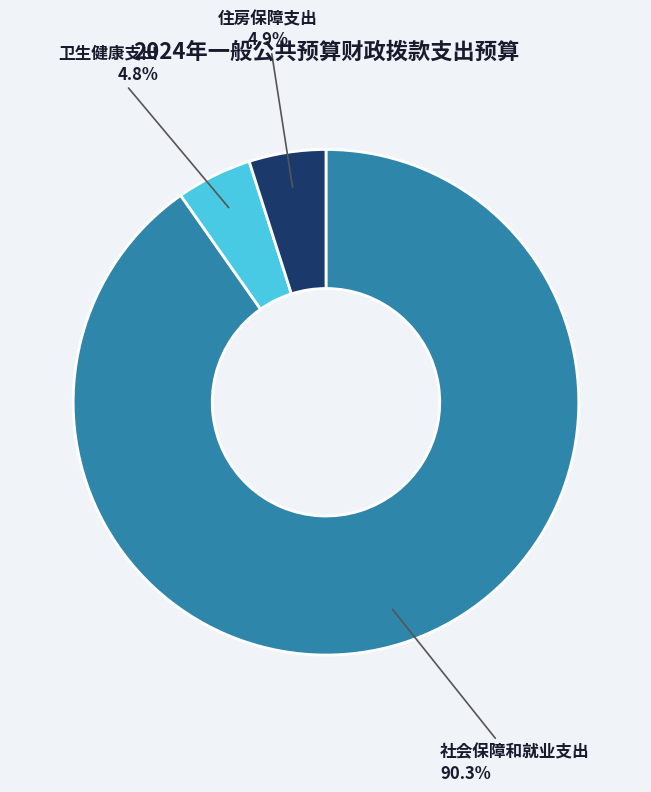

To the nearest percent, what is the average slice percentage?

33%